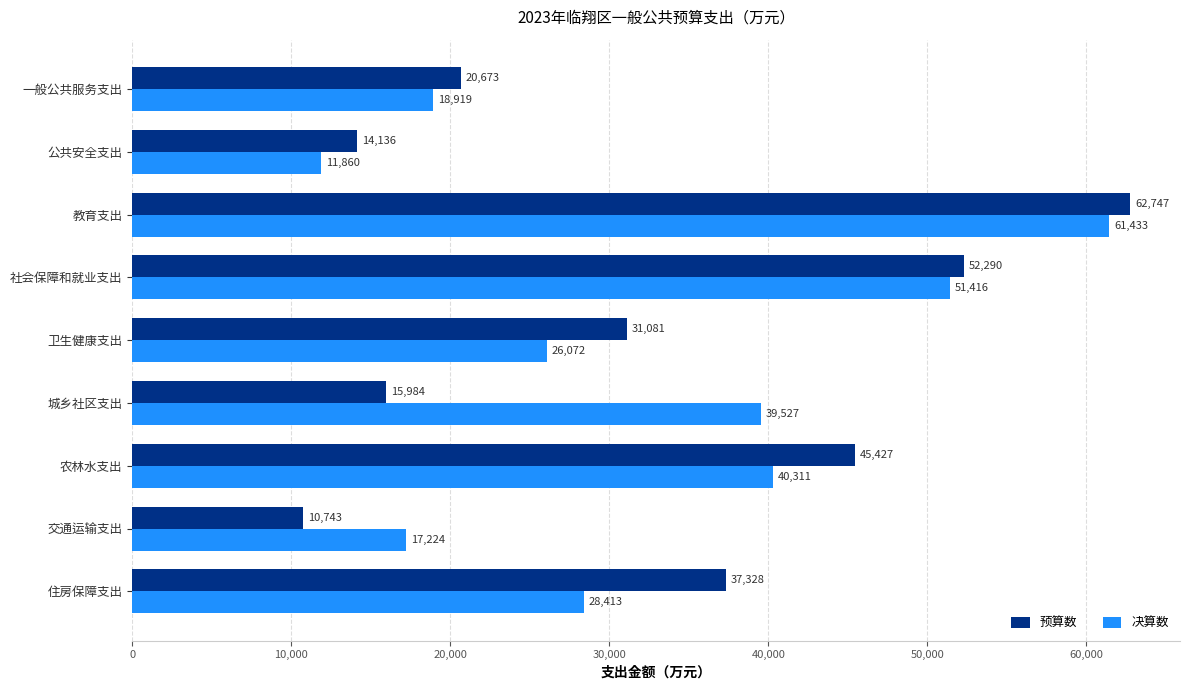

Rank the series at 公共安全支出 from lowest to highest value.

决算数, 预算数